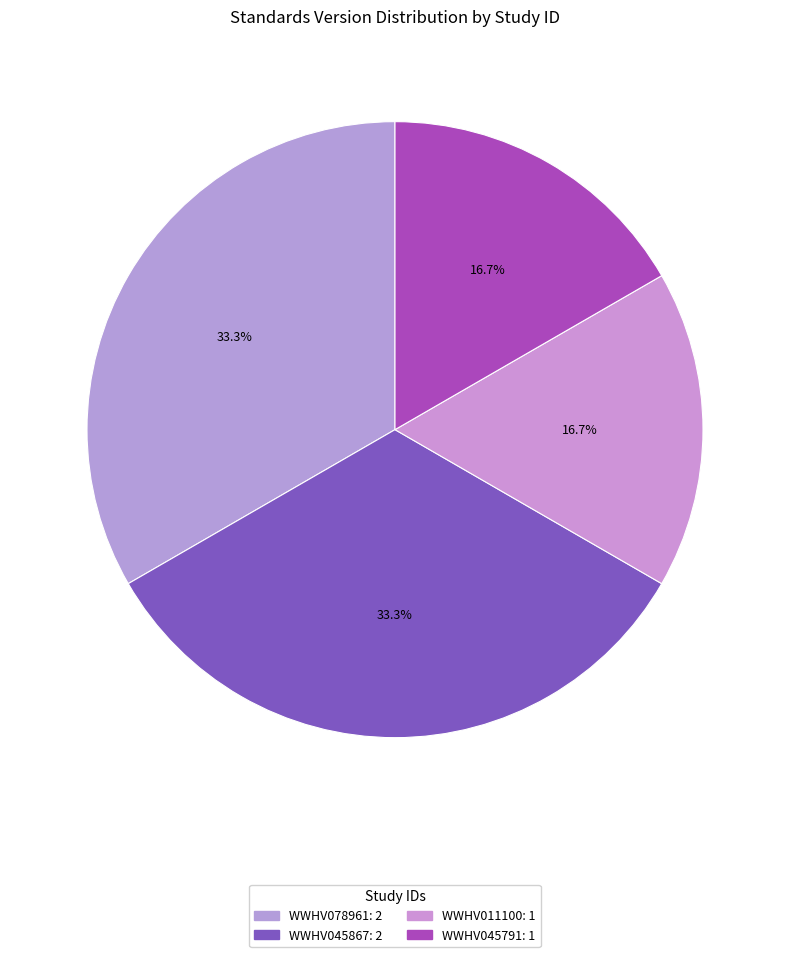

True or false: WWHV011100 accounts for 11% of the total.

False